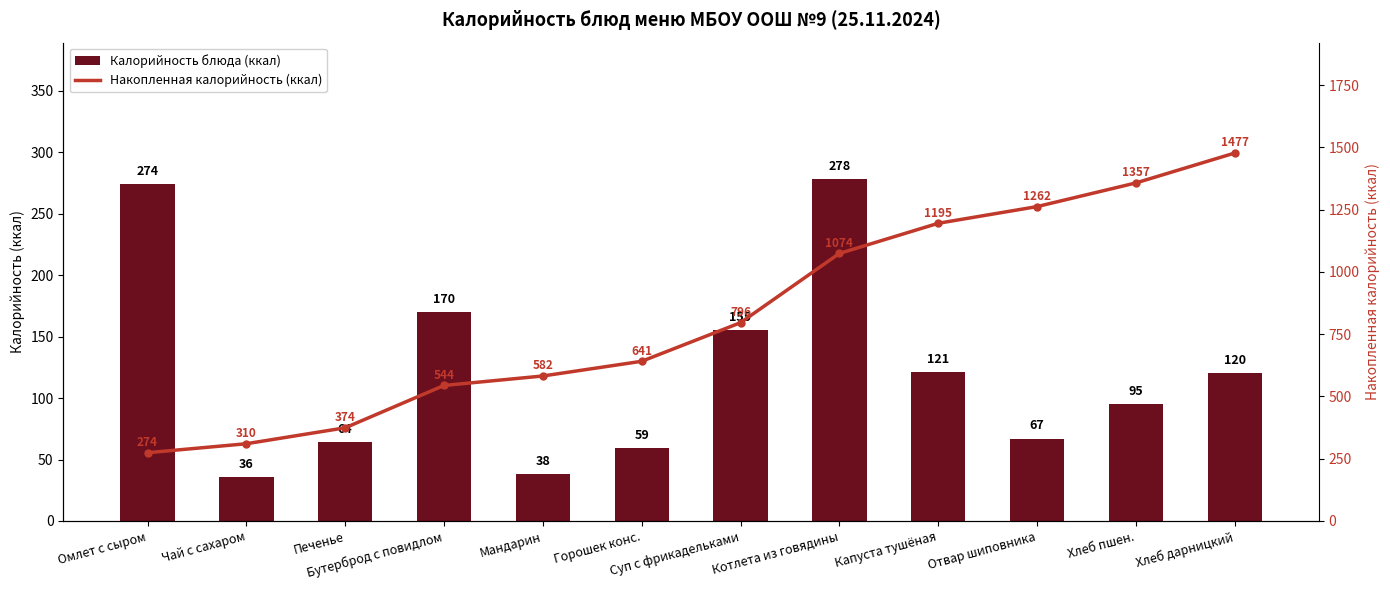

Read the Калорийность блюда (ккал) value at Чай с сахаром, to the nearest 5.

35